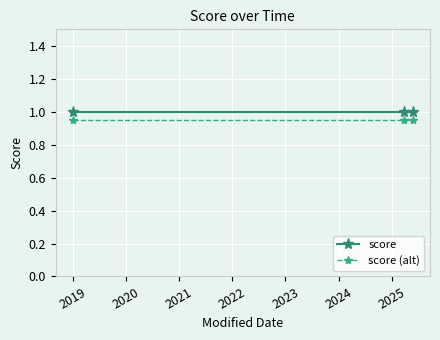

How many series are shown in this chart?

2